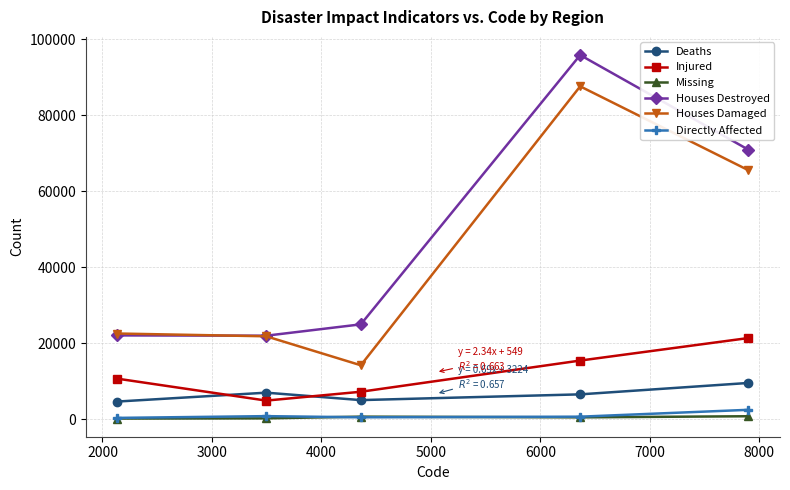

True or false: Houses Destroyed and Injured cross at least once.

False